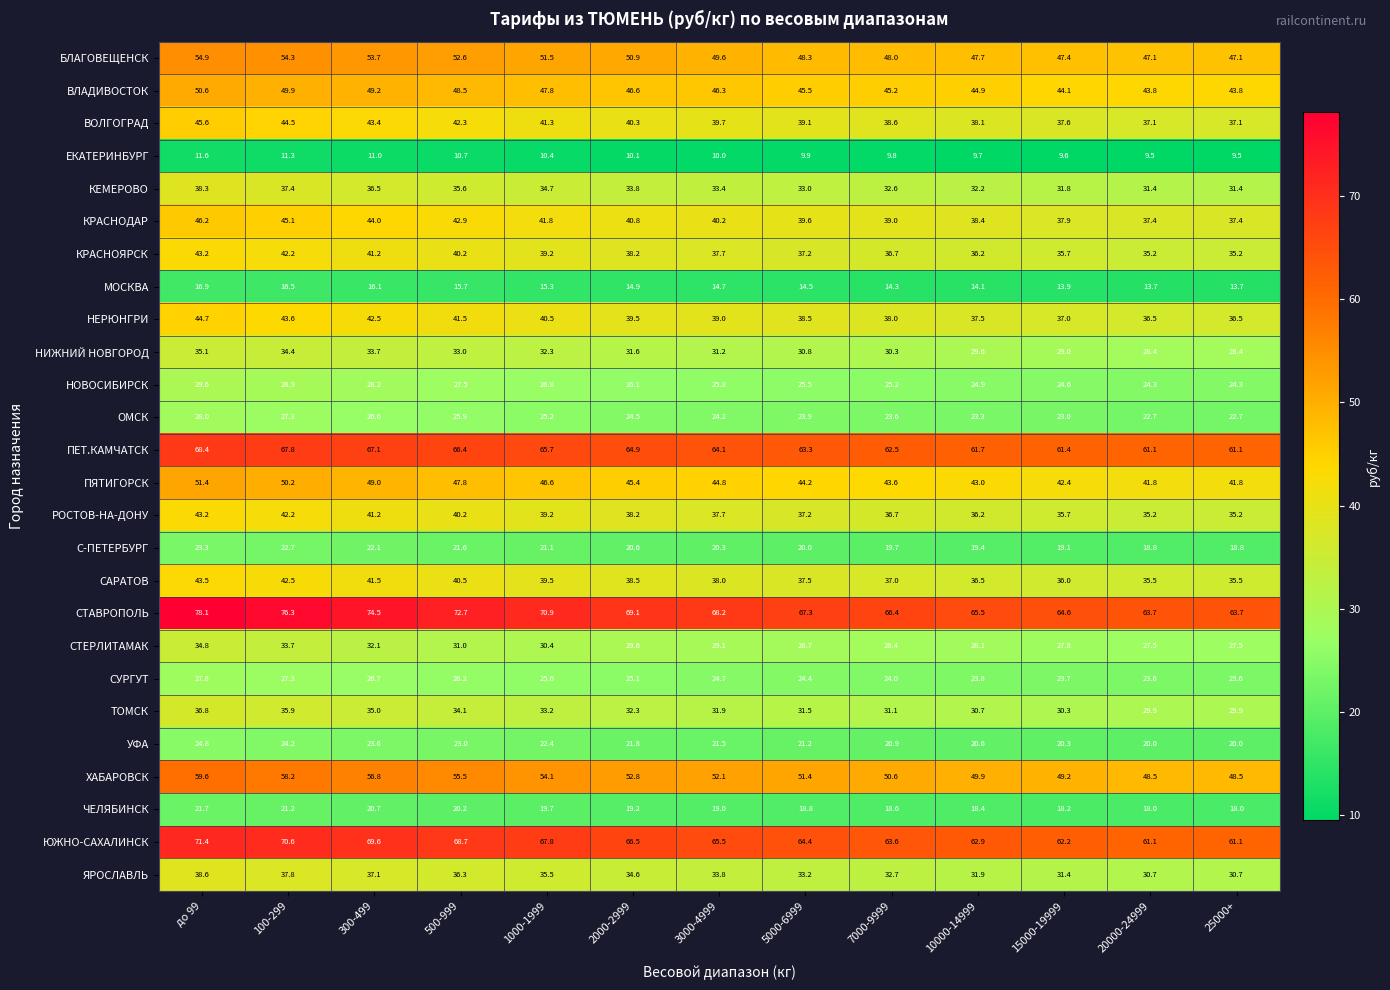

What is the spread (max minus min) of values at 10000-14999?

55.8